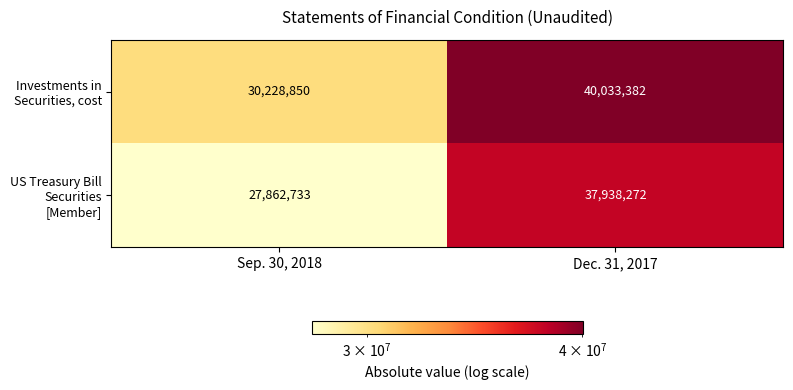

Between Sep. 30, 2018 and Dec. 31, 2017, which series saw the biggest shift?

US Treasury Bill Securities [Member]